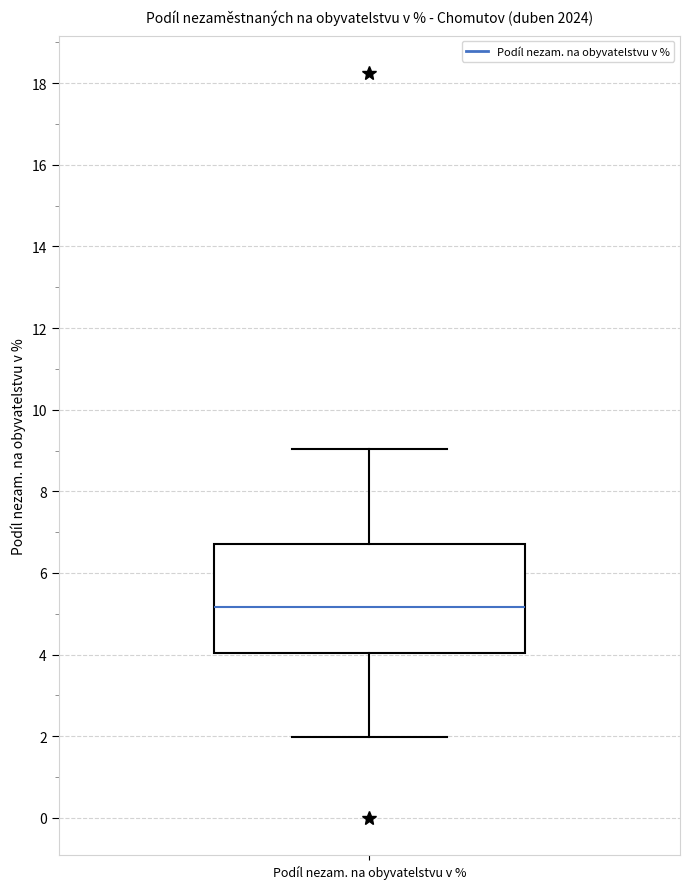

Where does the upper whisker of the box for Podíl nezam. na obyvatelstvu v % end on the y-axis? The values are not printed on the chart, so give them approximately, as read against the axis.

9.0